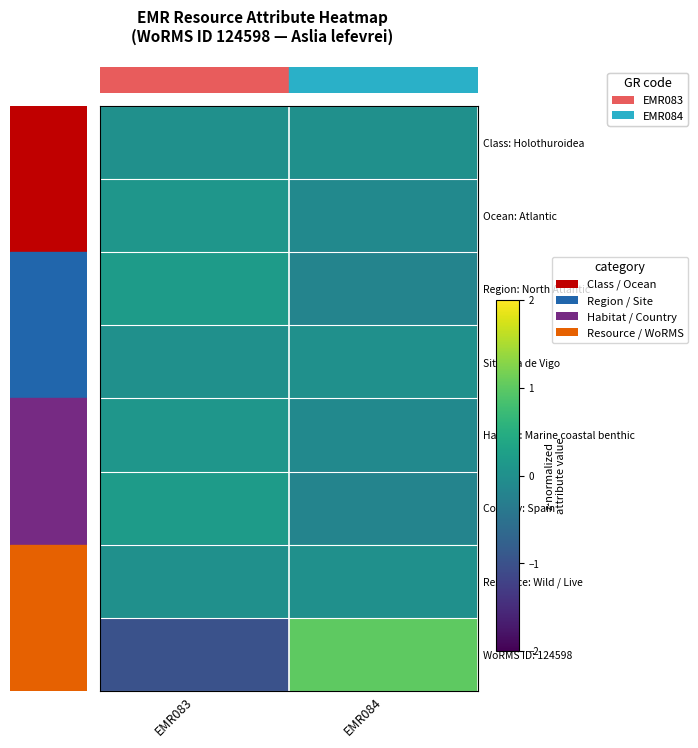

Which series has the largest range (max minus min)?

WoRMS ID: 124598